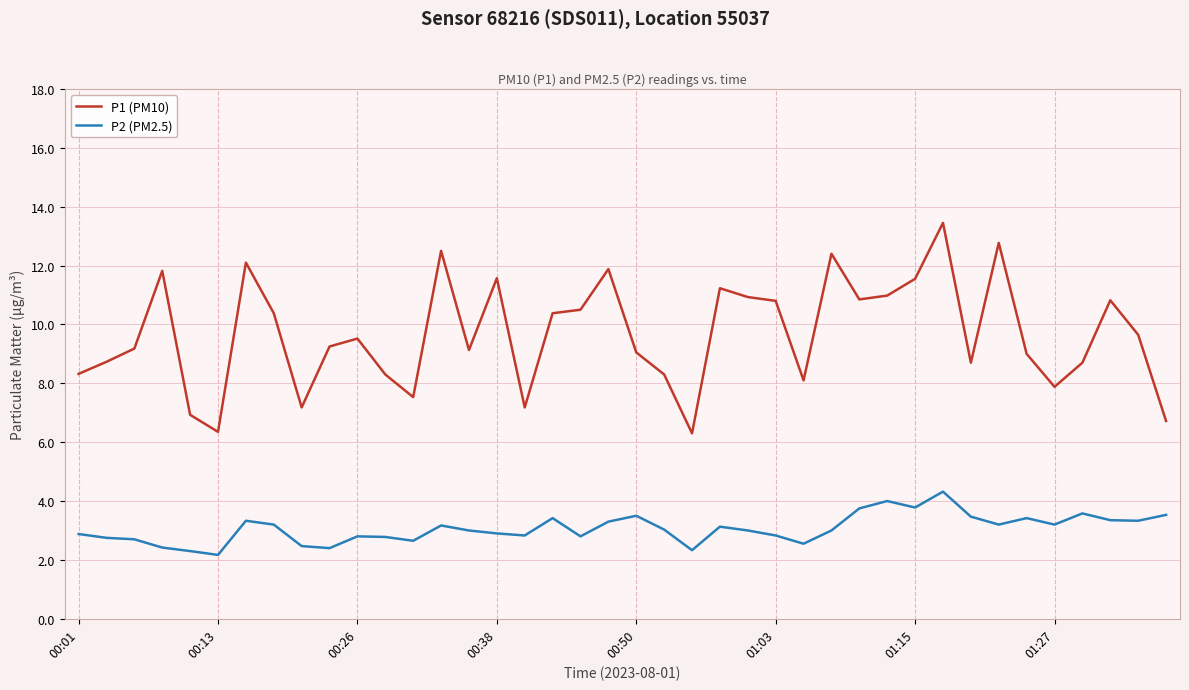

What is the average value of the P2 (PM2.5) series?

3.1